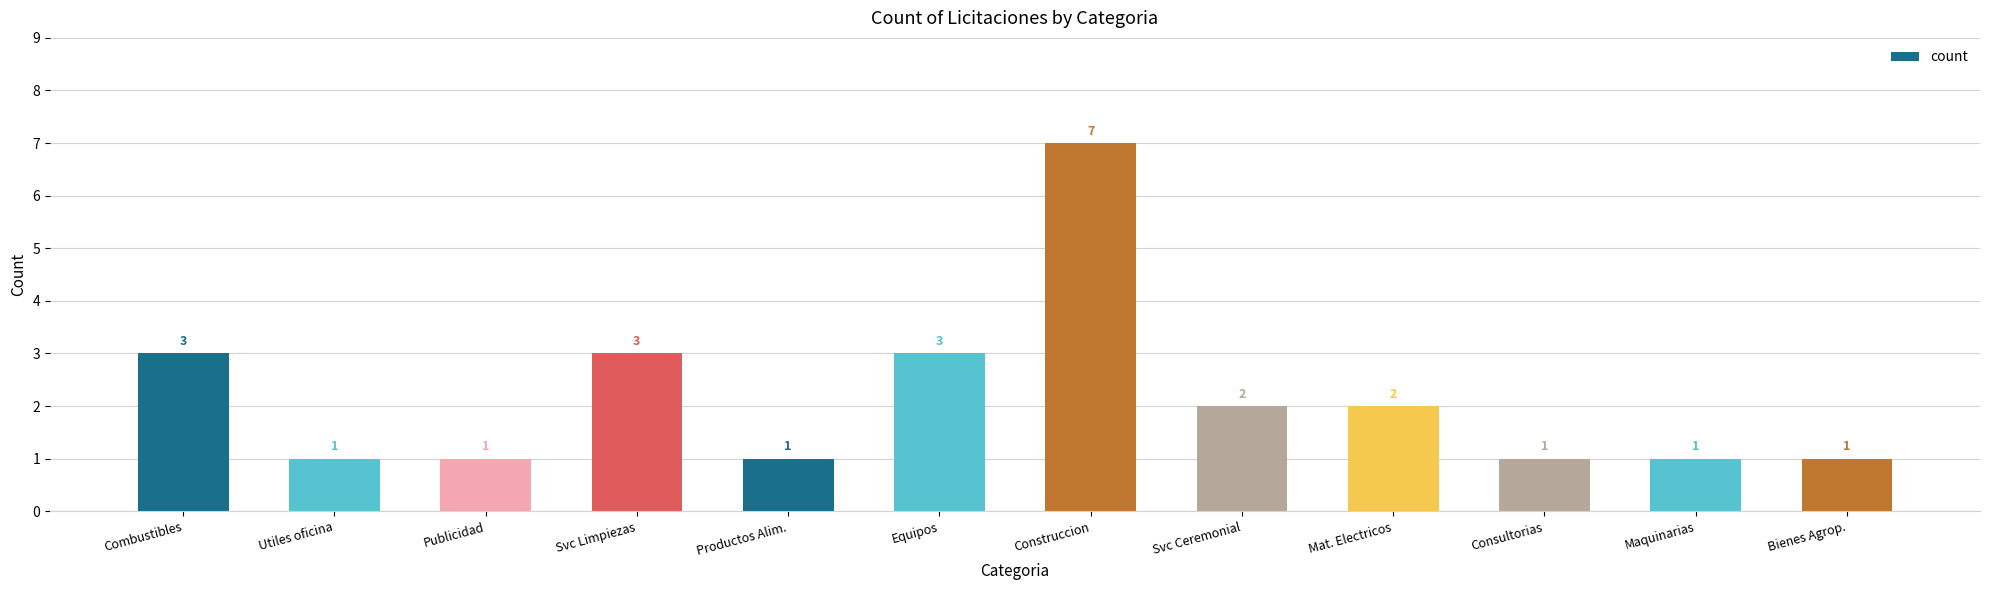

What is the maximum value shown in the chart?

7